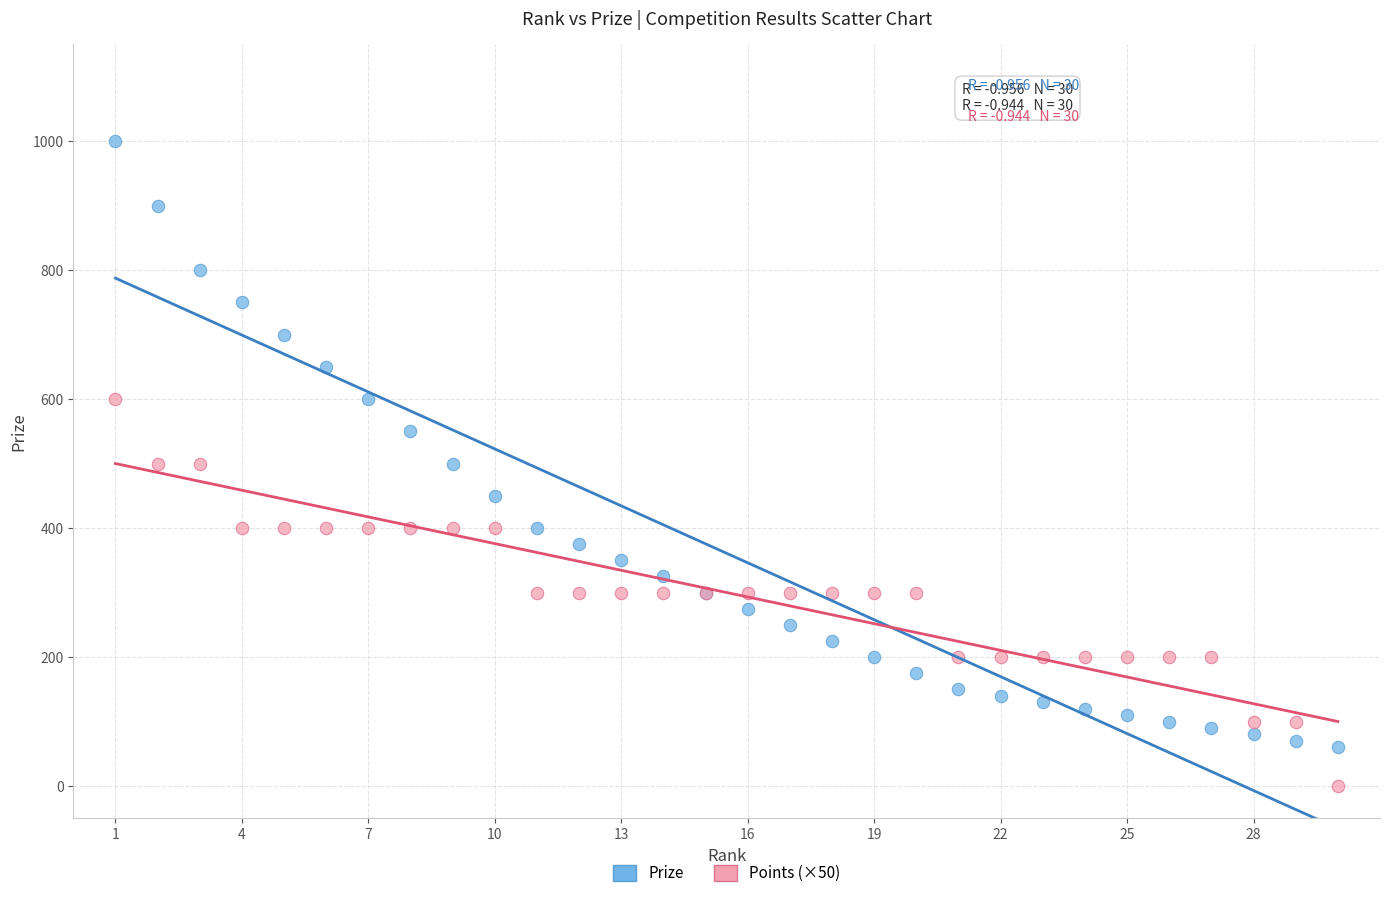

Which series reaches the maximum Y coordinate?

Prize